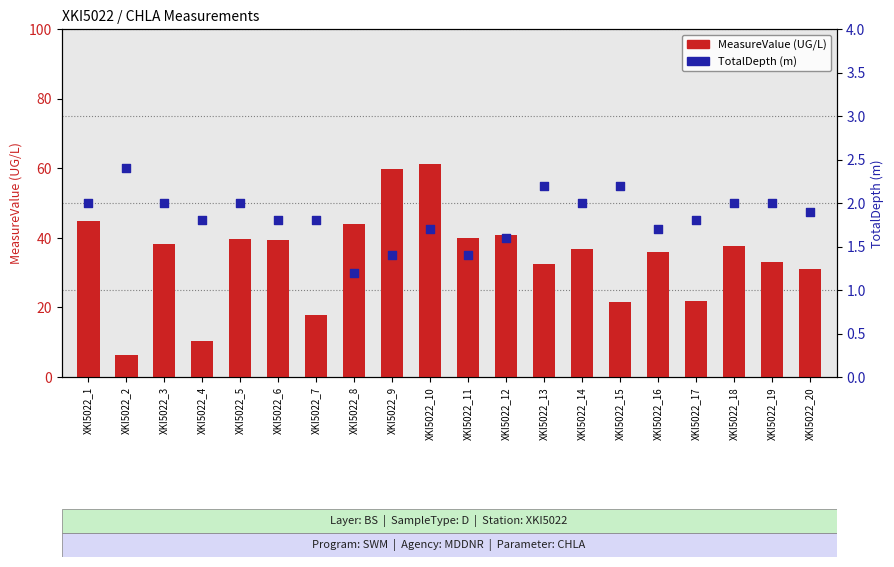

What is the total value across all series at XKI5022_16?

37.6